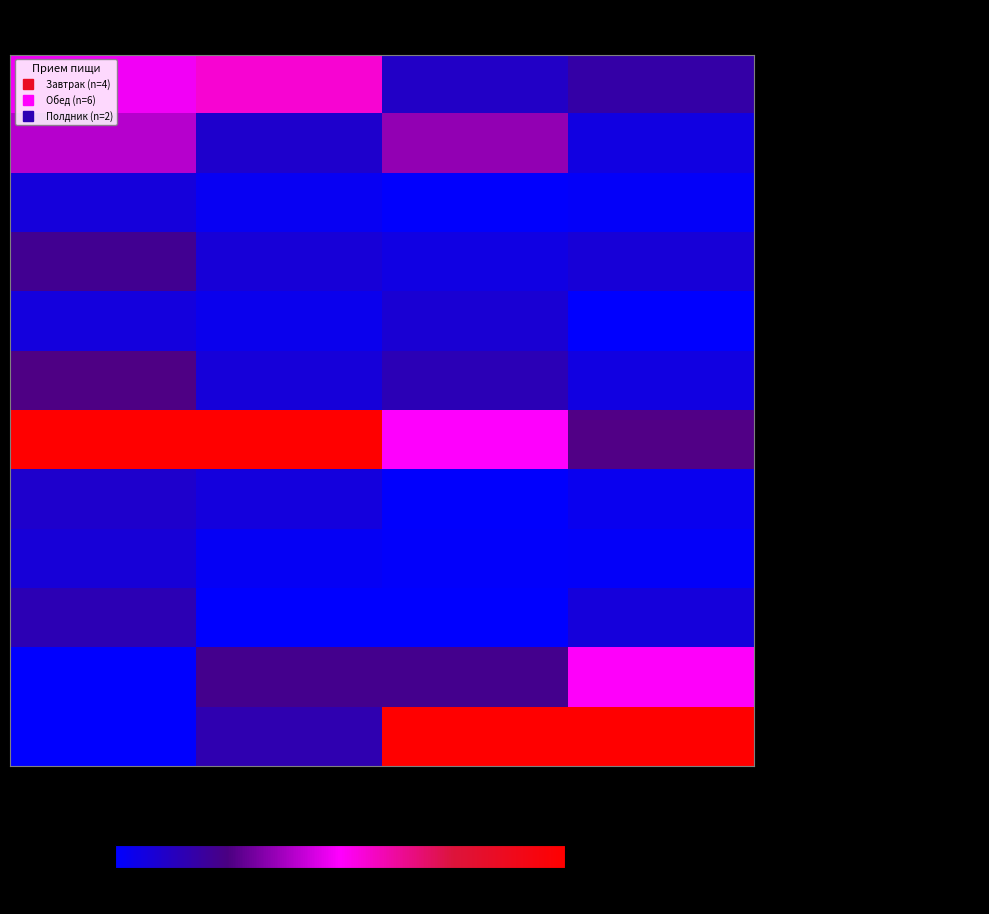

Reading left to right, transcribe all the data shown in this chart.

Завтрак: Каша молочная из гречневой крупы: Калорийность=48.2	Белки=55.7	Жиры=11.6	Углеводы=17.7
Завтрак: Бутерброд с маслом и джемом: Калорийность=40.0	Белки=10.5	Жиры=34.9	Углеводы=6.1
Завтрак: Плоды свежие (апельсин): Калорийность=7.4	Белки=2.6	Жиры=0.5	Углеводы=1.5
Завтрак: Какао с молоком сгущенным: Калорийность=22.3	Белки=8.2	Жиры=5.6	Углеводы=8.2
Обед: Салат из свежих помидоров с перцем: Калорийность=6.9	Белки=3.9	Жиры=8.9	Углеводы=0.0
Обед: Свекольник: Калорийность=25.5	Белки=7.6	Жиры=14.7	Углеводы=6.1
Обед: Рагу из цыпленка: Калорийность=100.0	Белки=100.0	Жиры=50.1	Углеводы=25.9
Обед: Хлеб пшеничный: Калорийность=10.5	Белки=6.9	Жиры=0.5	Углеводы=3.4
Обед: Плоды свежие (киви): Калорийность=8.2	Белки=2.1	Жиры=1.0	Углеводы=1.5
Обед: Компот из плодов или ягод сушеных: Калорийность=14.9	Белки=0.0	Жиры=0.0	Углеводы=7.1
Полдник: Простокваша: Калорийность=0.1	Белки=22.9	Жиры=22.7	Углеводы=50.5
Полдник: Пирожок печеный с капустой: Калорийность=0.0	Белки=15.9	Жиры=100.0	Углеводы=100.0